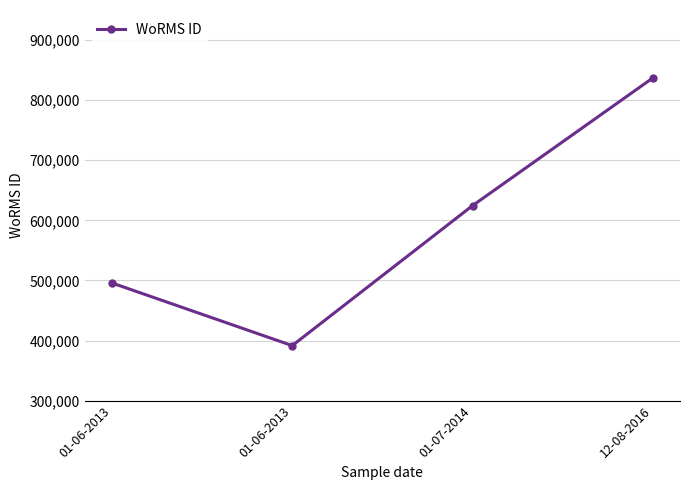

How many lines are shown in the chart?

1